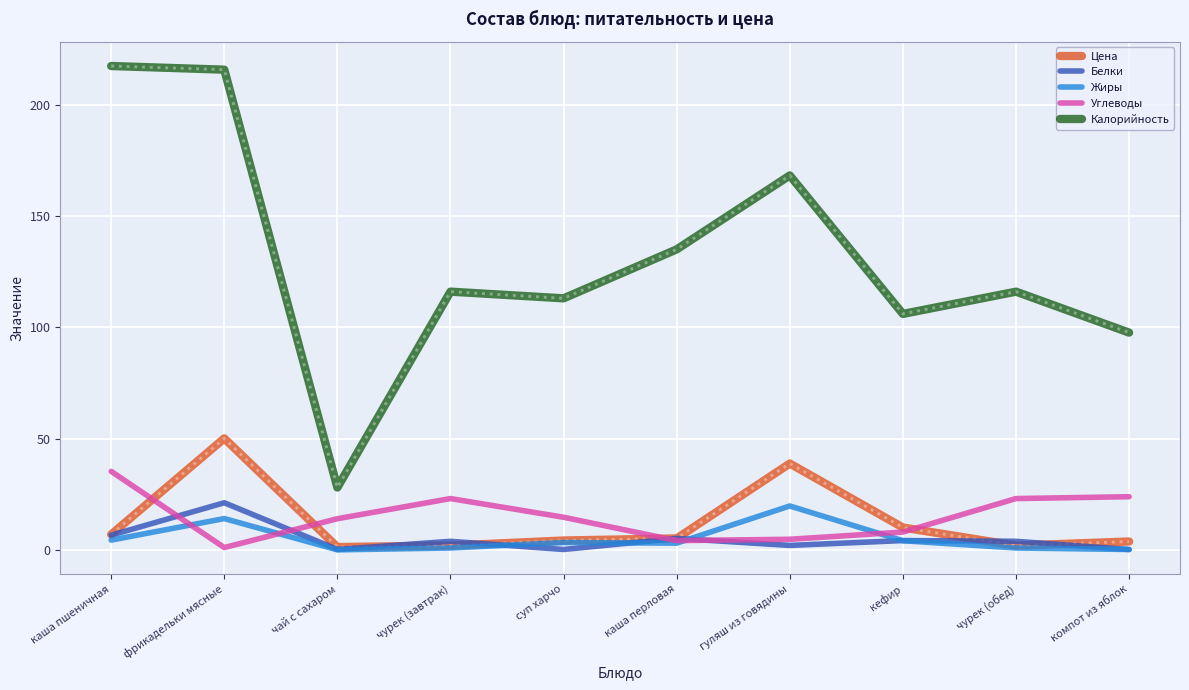

True or false: Калорийность and Белки cross at least once.

False